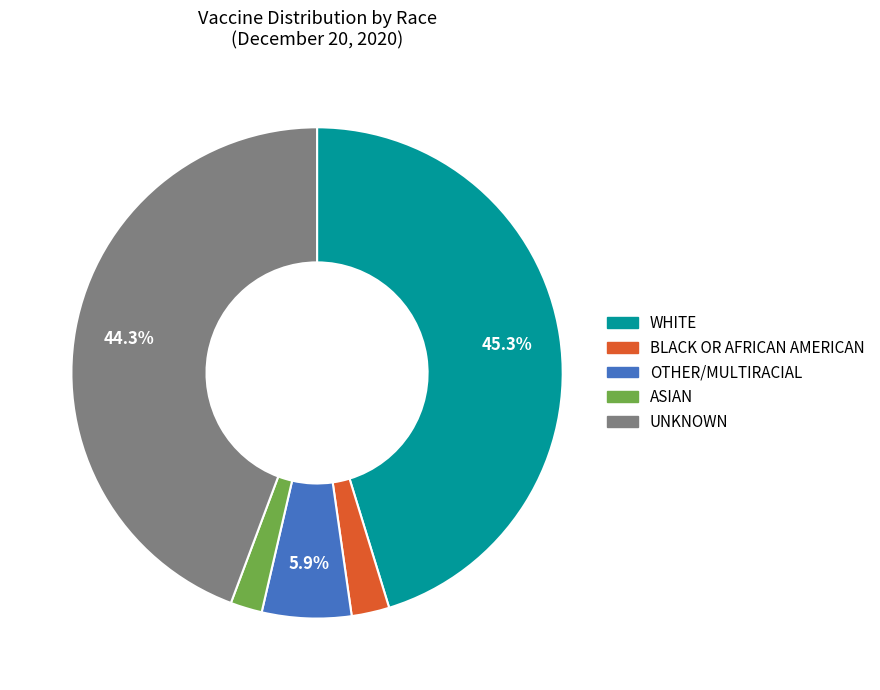

Approximately how many times larger is the value at UNKNOWN compared to WHITE?

1.0